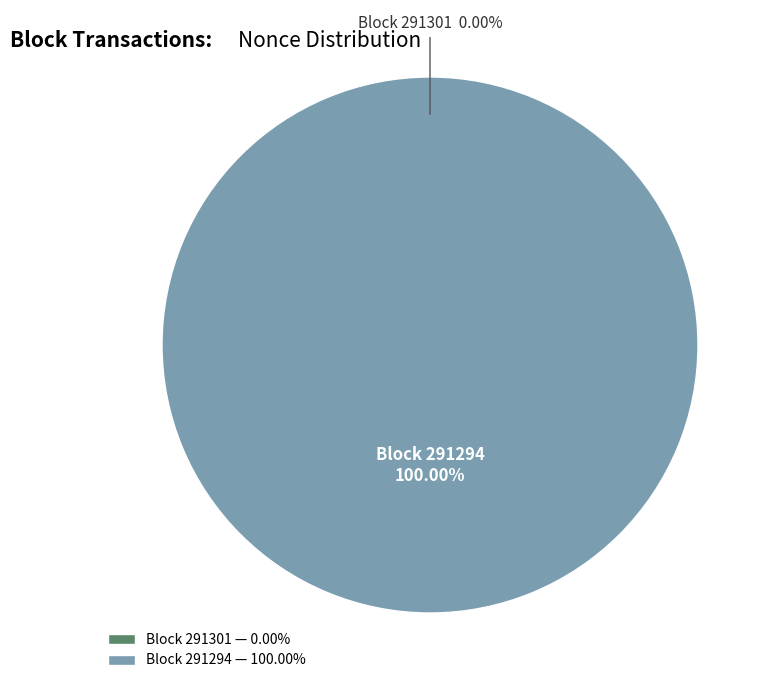

Between 291301 and 291294, which is larger?

291294